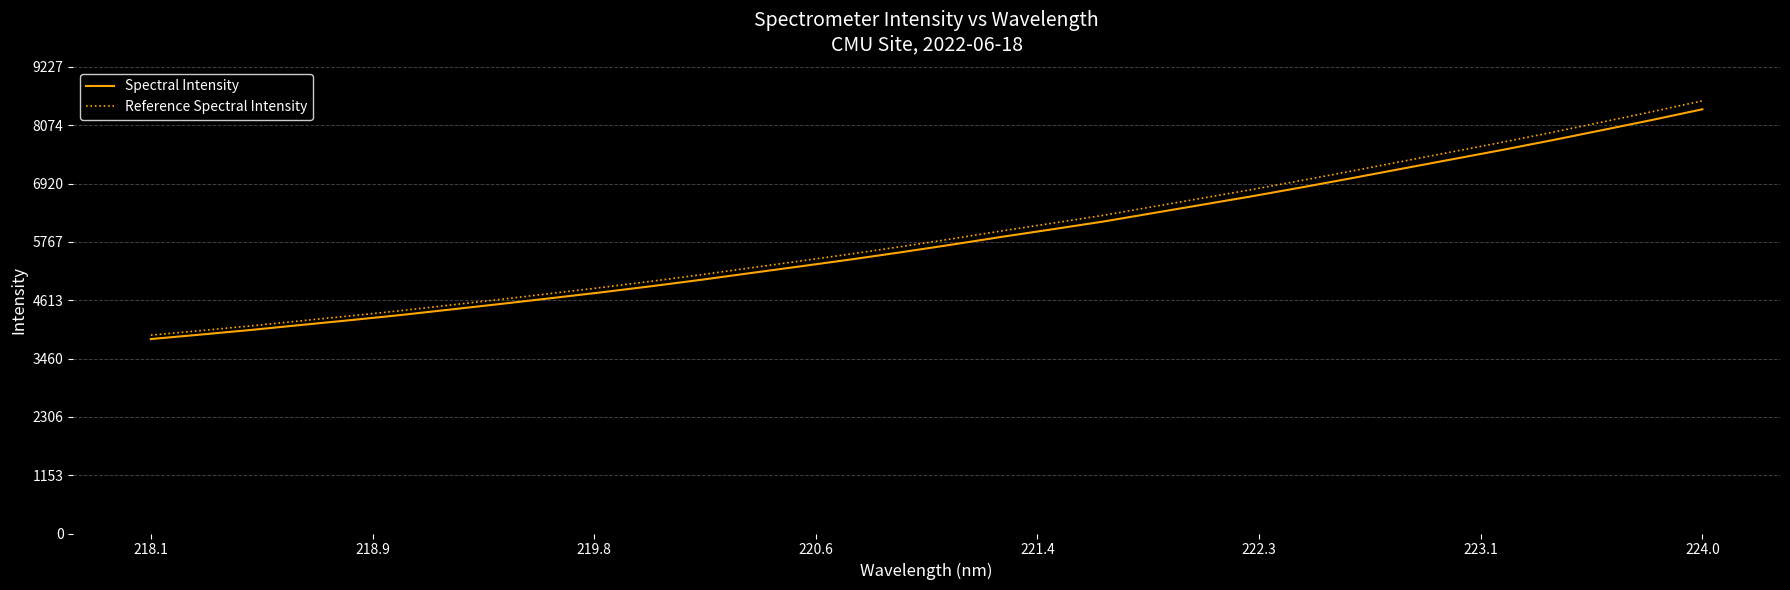

Which series has the largest total across all categories?

Reference Spectral Intensity